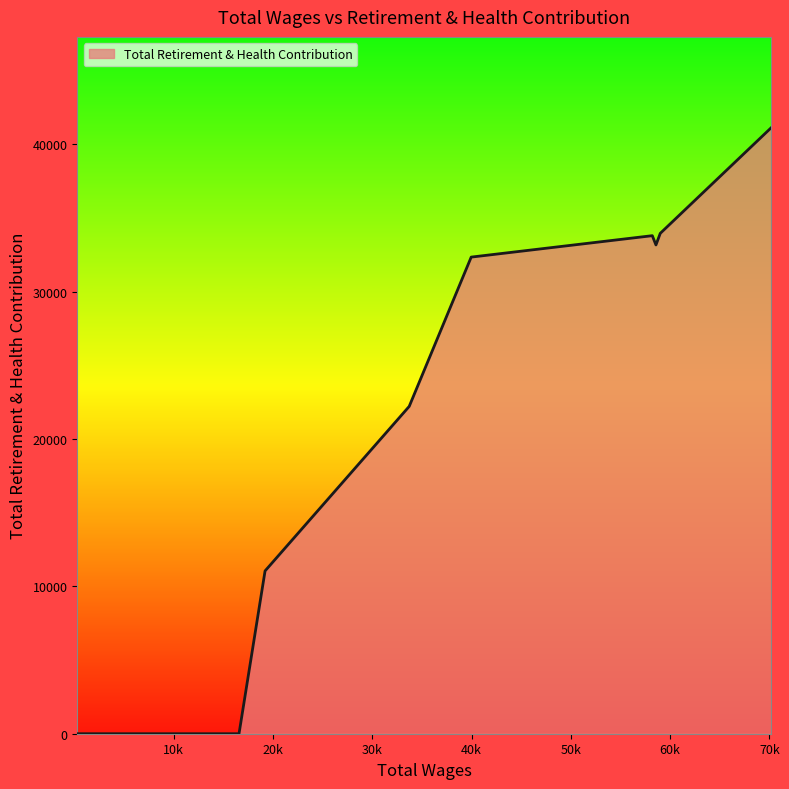

What is the greatest value displayed?

41131